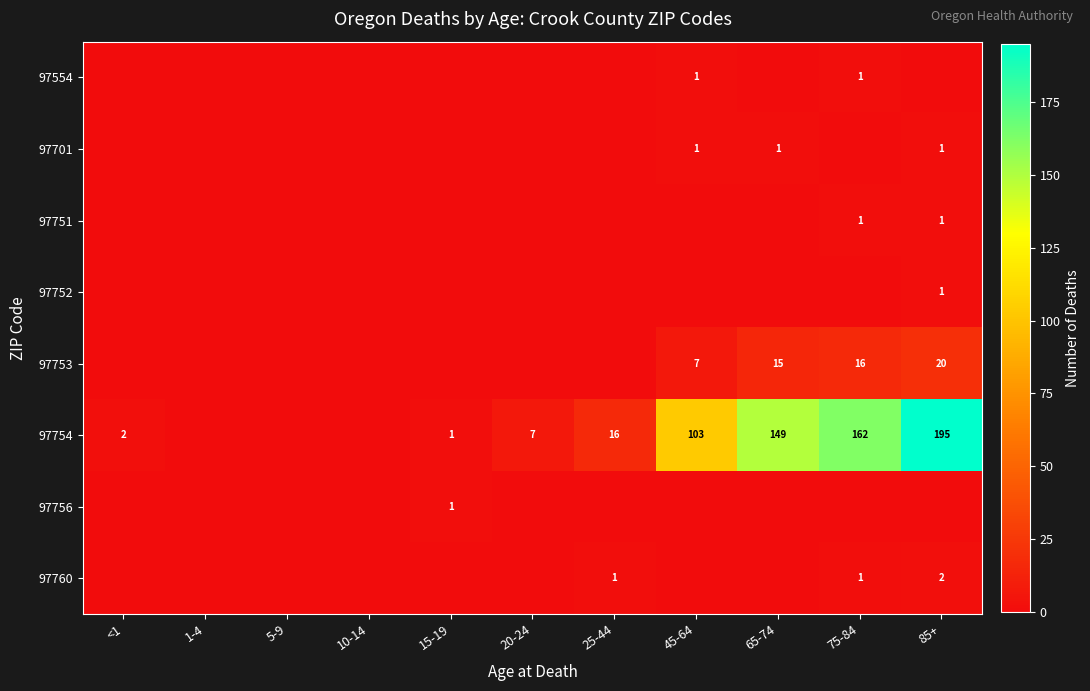

The value of 97752 at 85+ is 1. True or false?

True